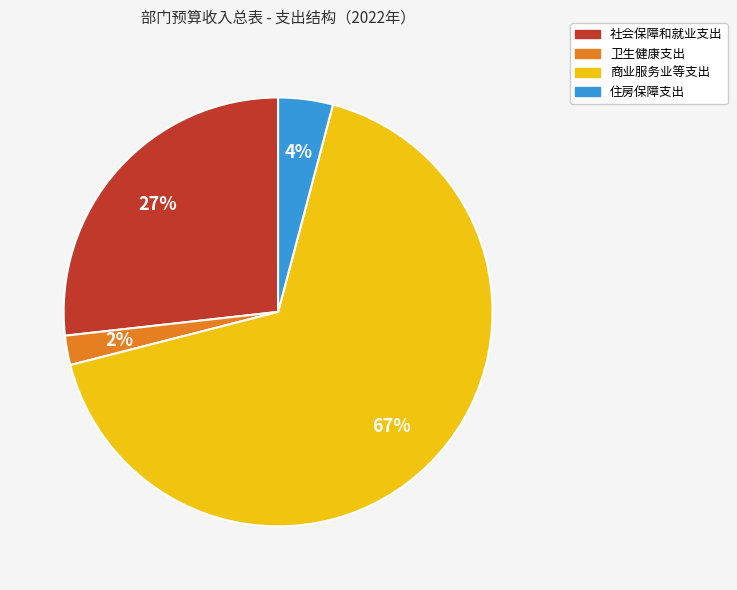

How many segments does this pie chart have?

4